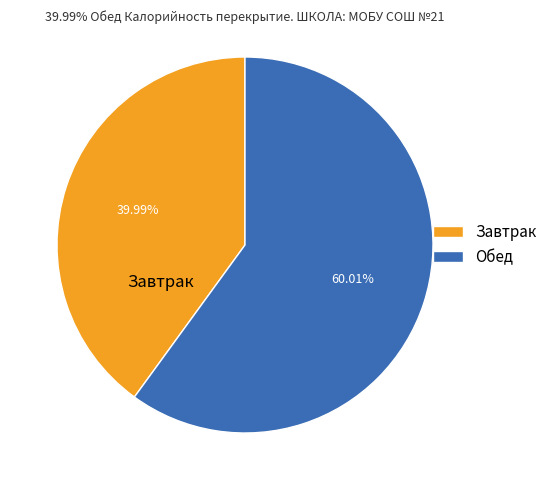

How many segments does this pie chart have?

2